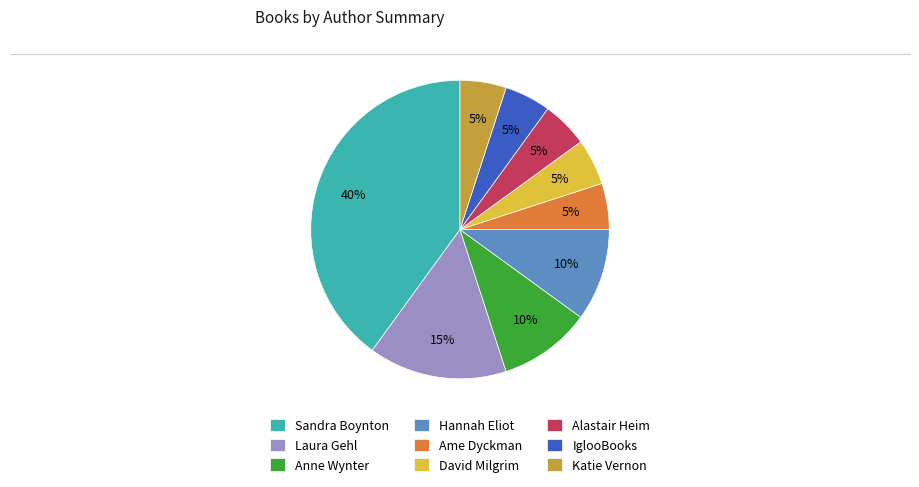

What is the ratio of the value at Laura Gehl to the value at Hannah Eliot?

1.5